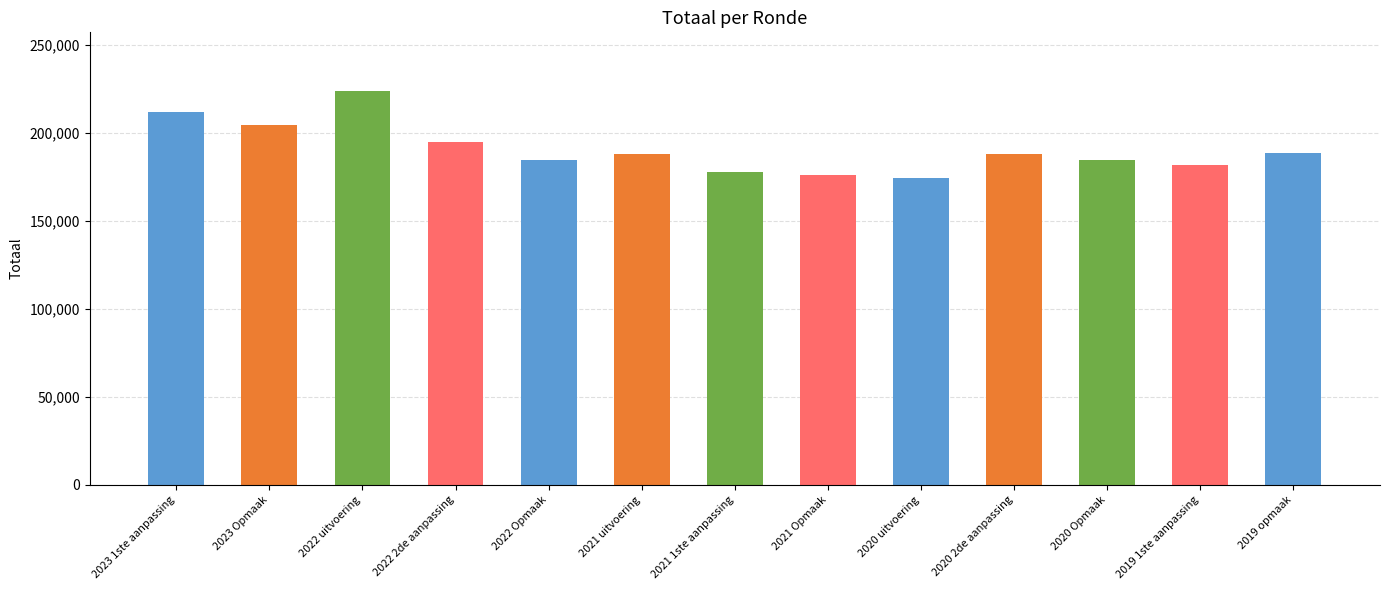

How many categories are shown in the chart?

13